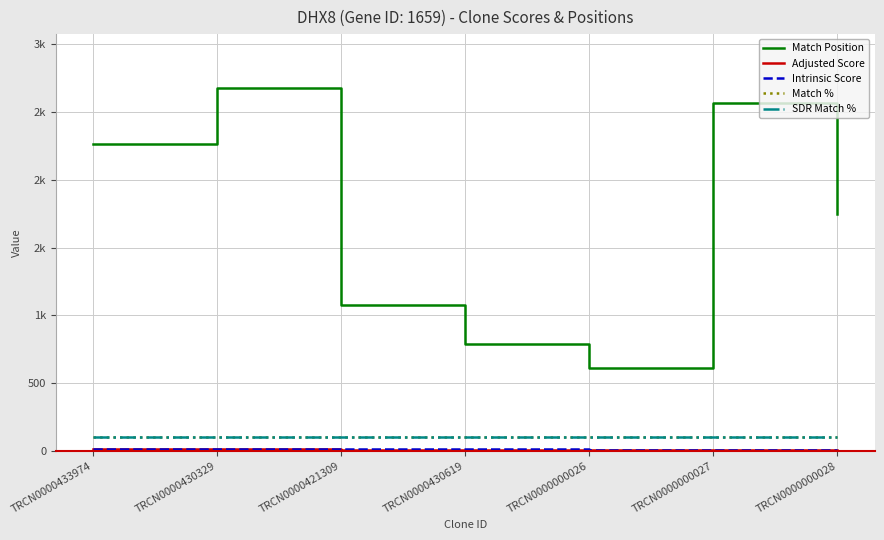

Does the chart display data point markers on the line(s)?

No